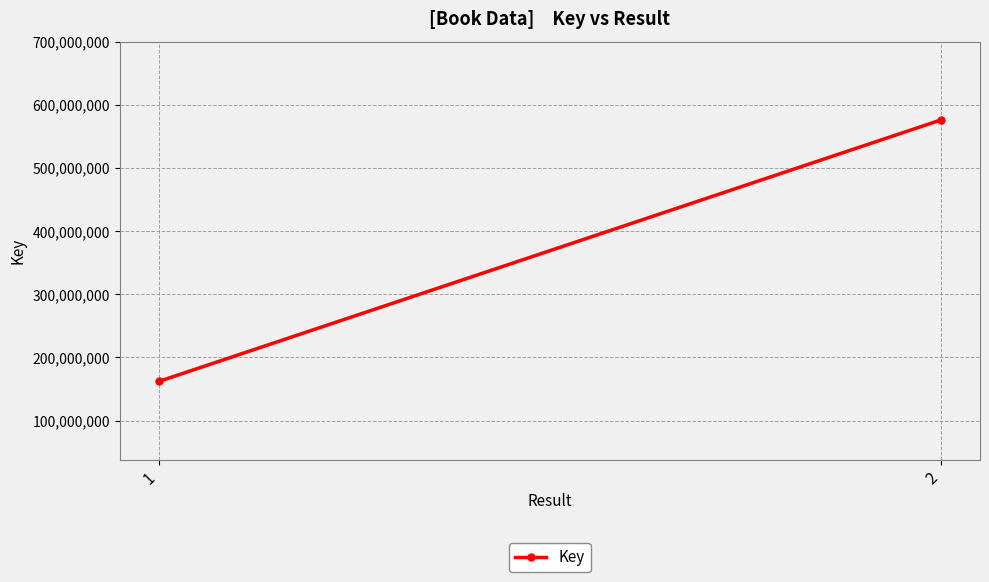

Approximately how many times larger is the value at 1 compared to 2?

0.3